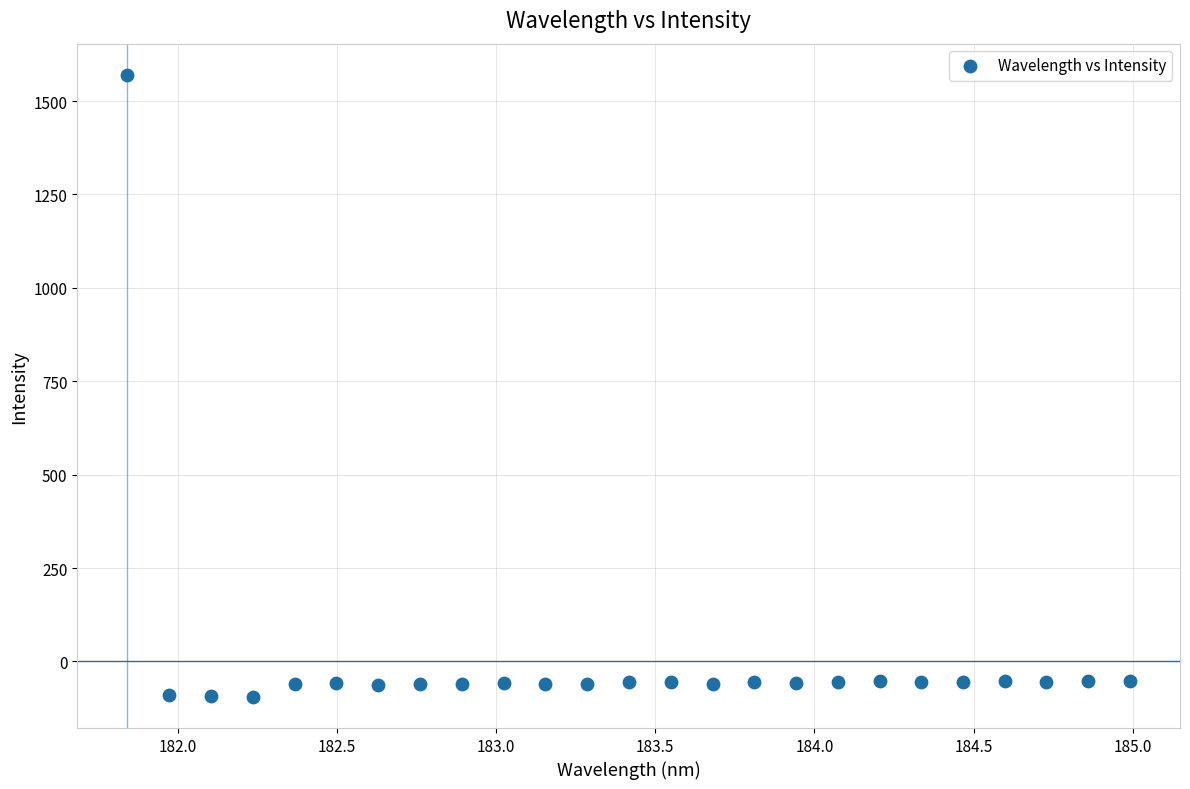

What is the range of Y values (max minus min)?

1665.5